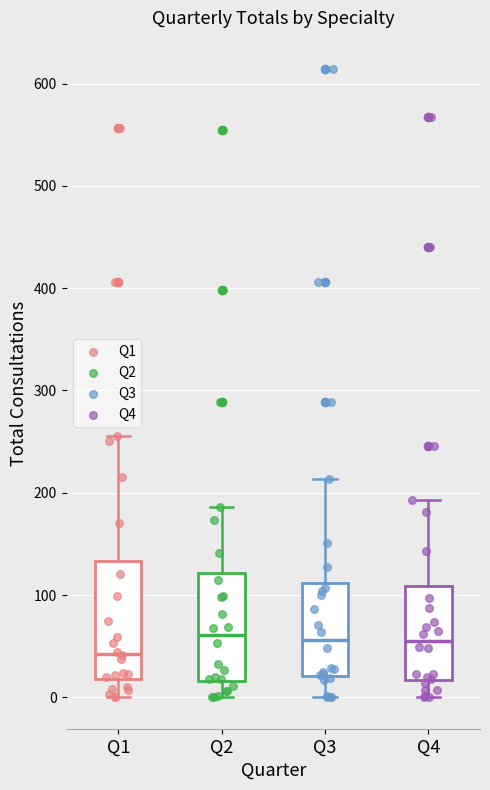

Reading left to right, read every box against the y-axis: the position of its median line, the range the box covers, and the ends of its whiskers. The values are not printed on the chart, so give them approximately, as read against the axis.

Q1: median 40, box 20 to 130, whiskers 0 to 260
Q2: median 60, box 20 to 120, whiskers 0 to 190
Q3: median 60, box 20 to 110, whiskers 0 to 210
Q4: median 60, box 20 to 110, whiskers 0 to 190